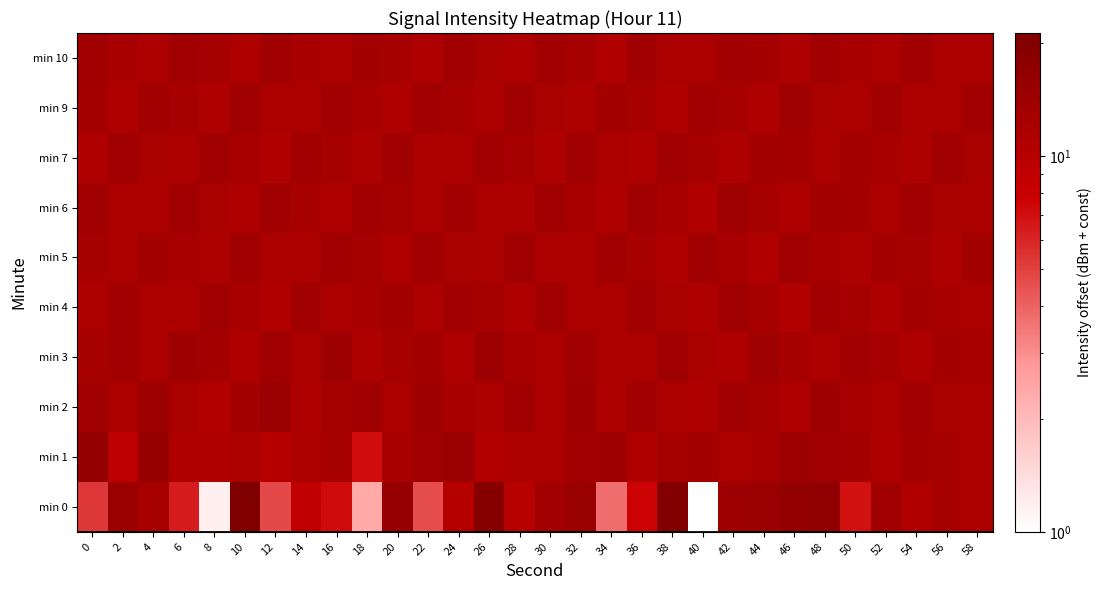

At which category is the sum across all series the highest?

48